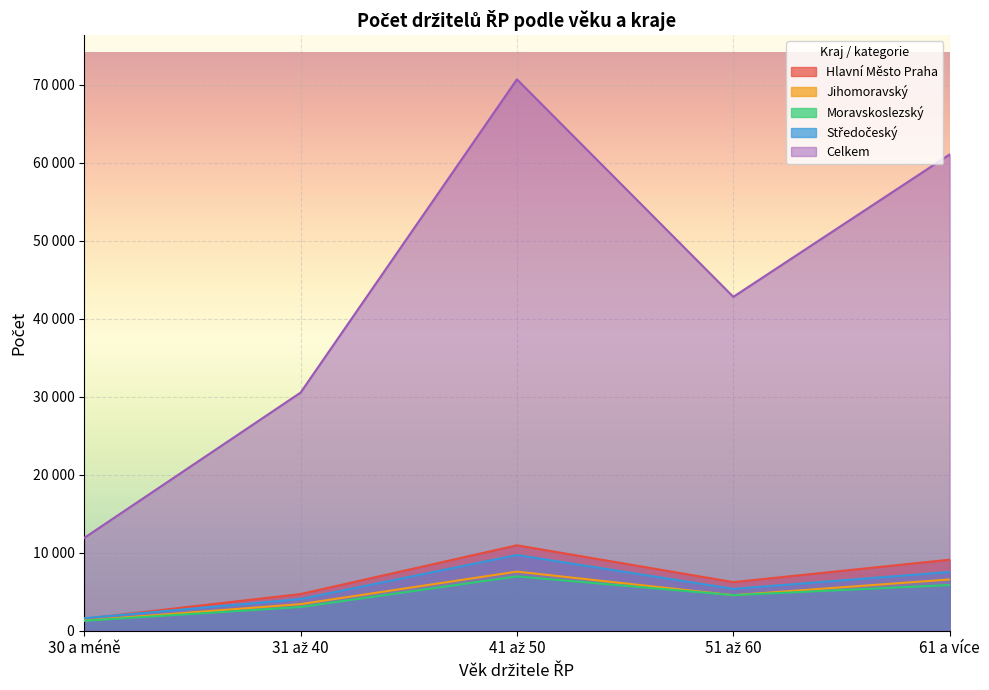

Rank the categories by Moravskoslezský value from highest to lowest.

41 až 50, 61 a více, 51 až 60, 31 až 40, 30 a méně